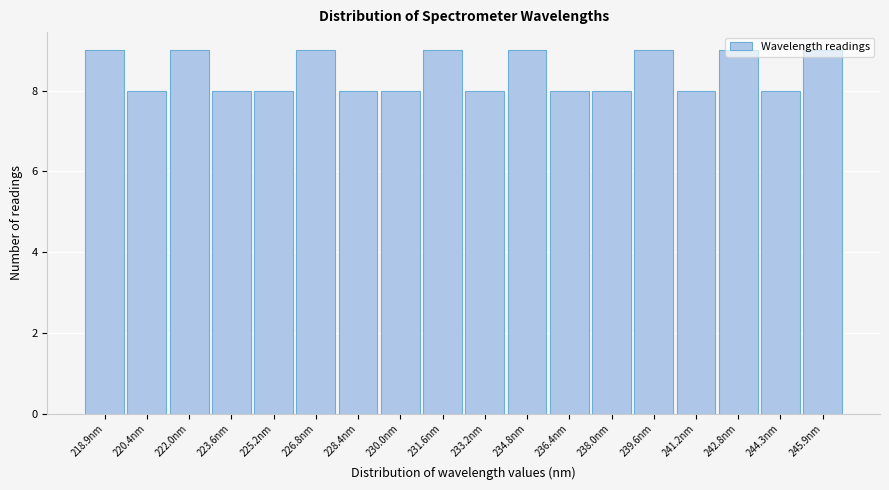

How tall is the bar that spans 226.0 to 227.6 on the x-axis? Neither the bar edges nor the heights are printed on the chart, so give them approximately, as read against the axes.

9